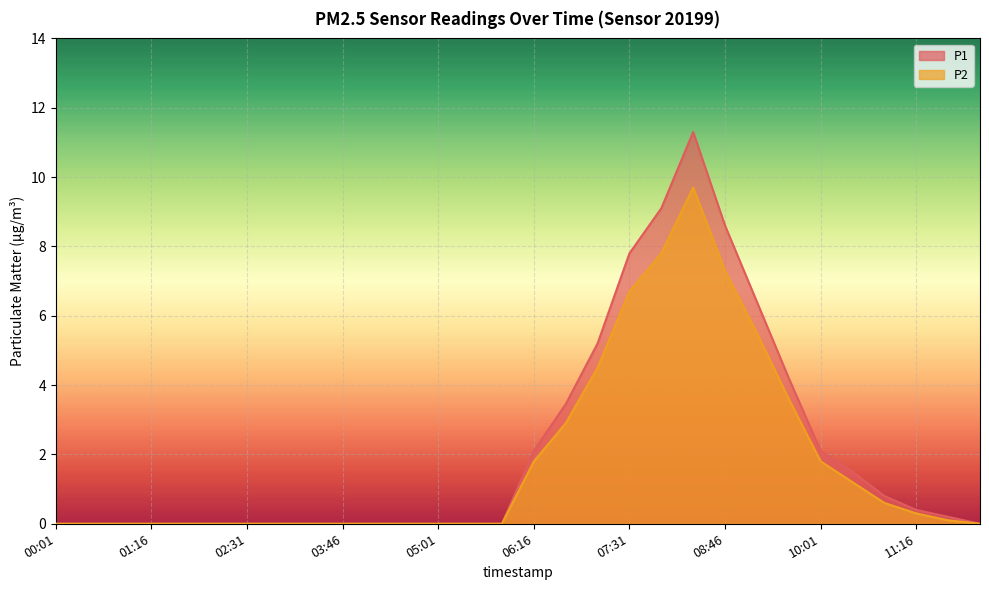

True or false: P1 and P2 cross at least once.

False